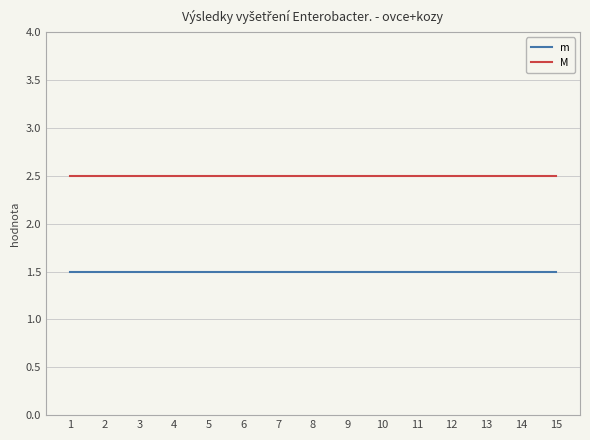

The value of m at 13 is 2.6. True or false?

False